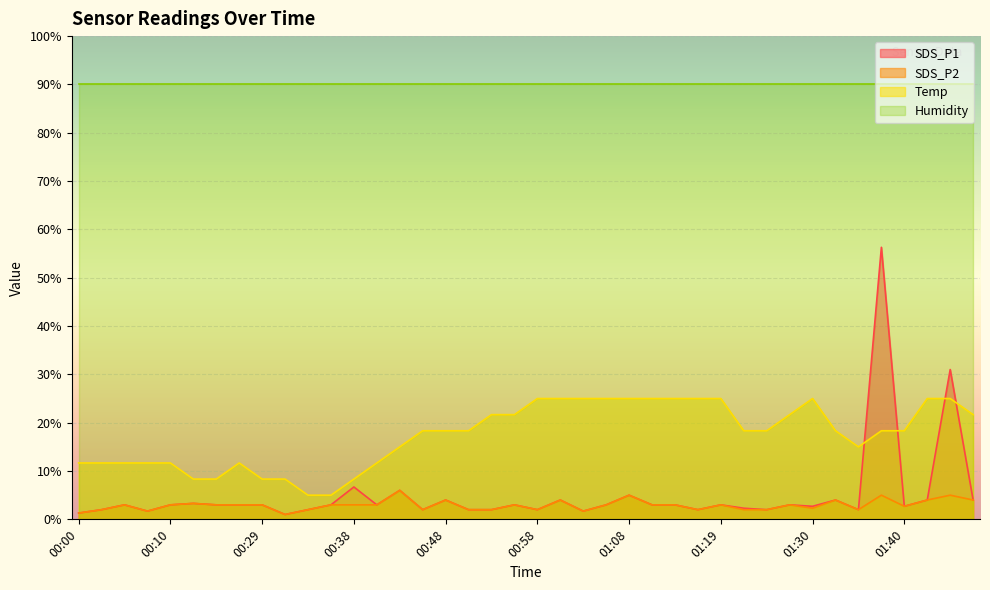

What is the label of the 28th point from the right?

00:38